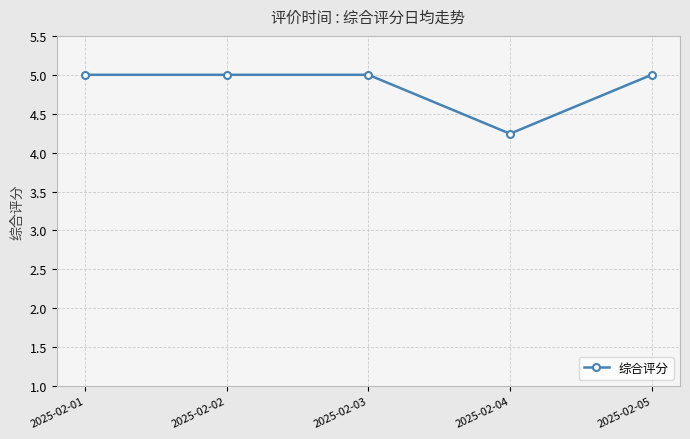

Between 2025-02-04 and 2025-02-02, which is larger?

2025-02-02